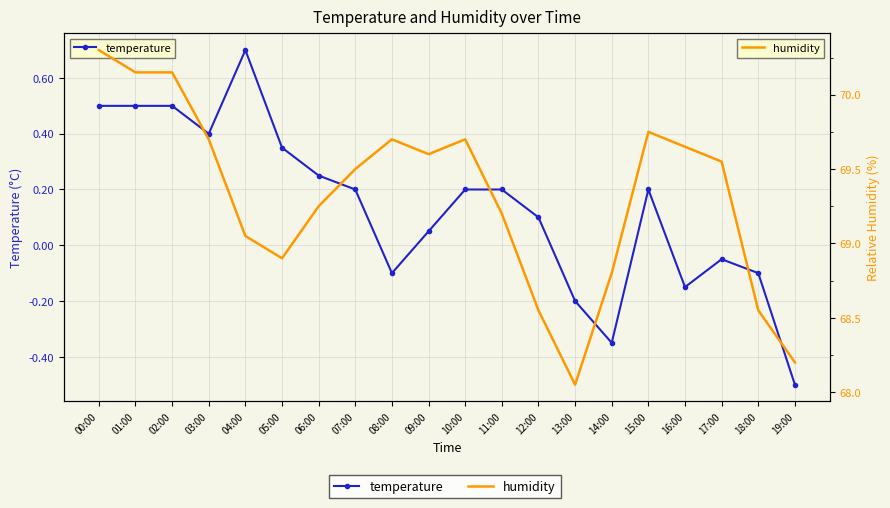

List the series in order of their overall mean, lowest first.

temperature, humidity